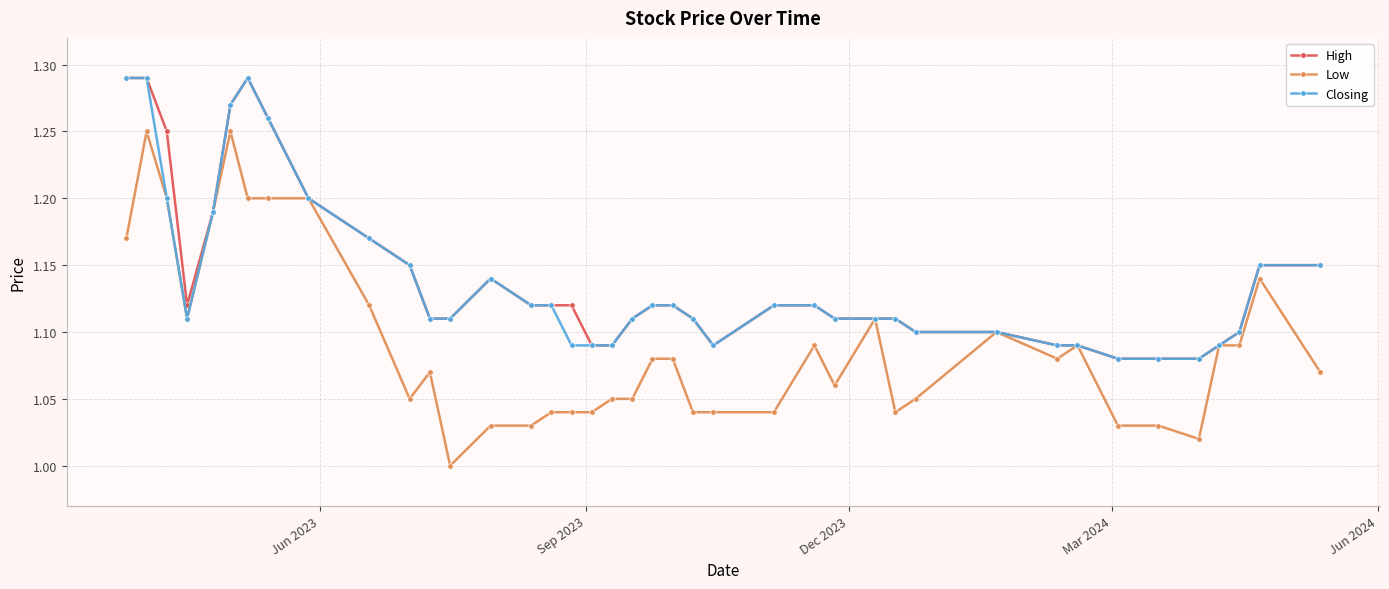

Which series has the largest range (max minus min)?

Low